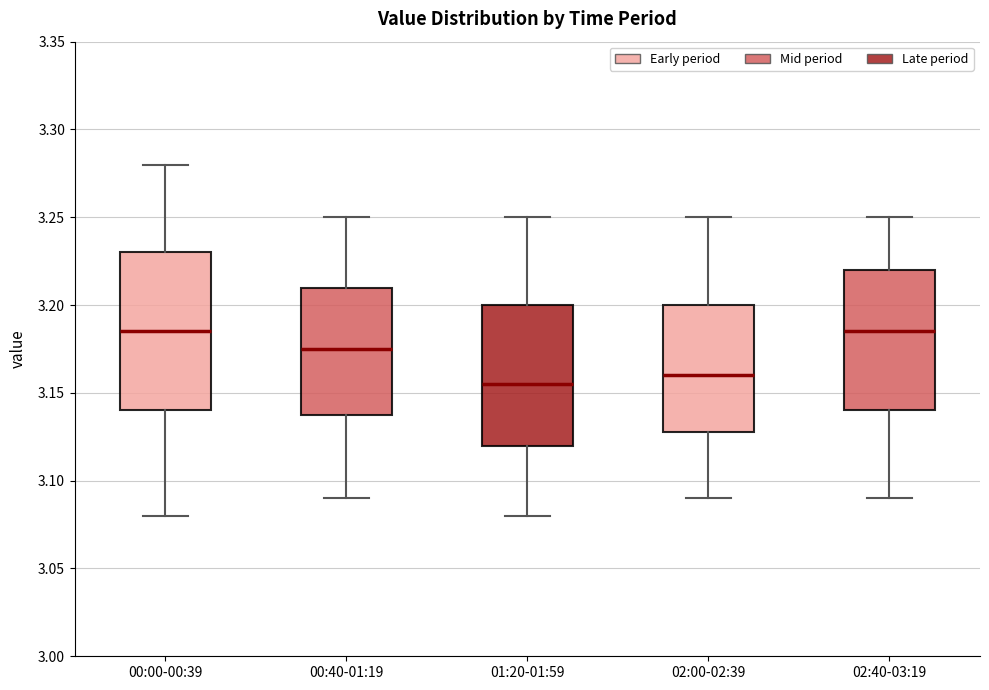

Comparing the boxes themselves (not the whiskers), which one is the tallest?

00:00-00:39